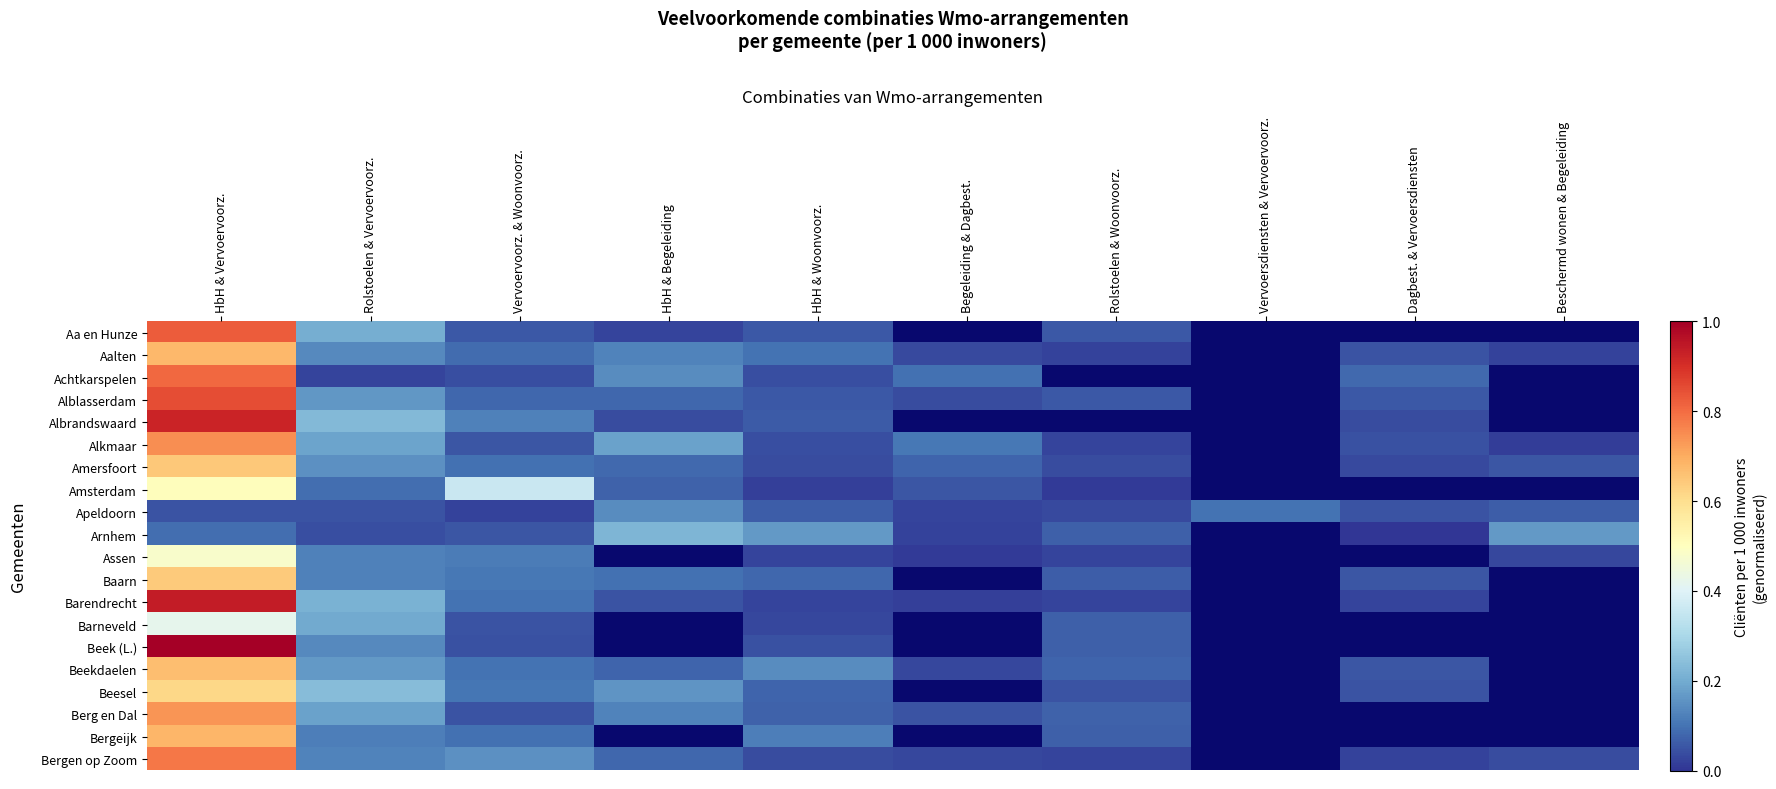

Which category has the highest value across all series?

HbH & Vervoervoorz.